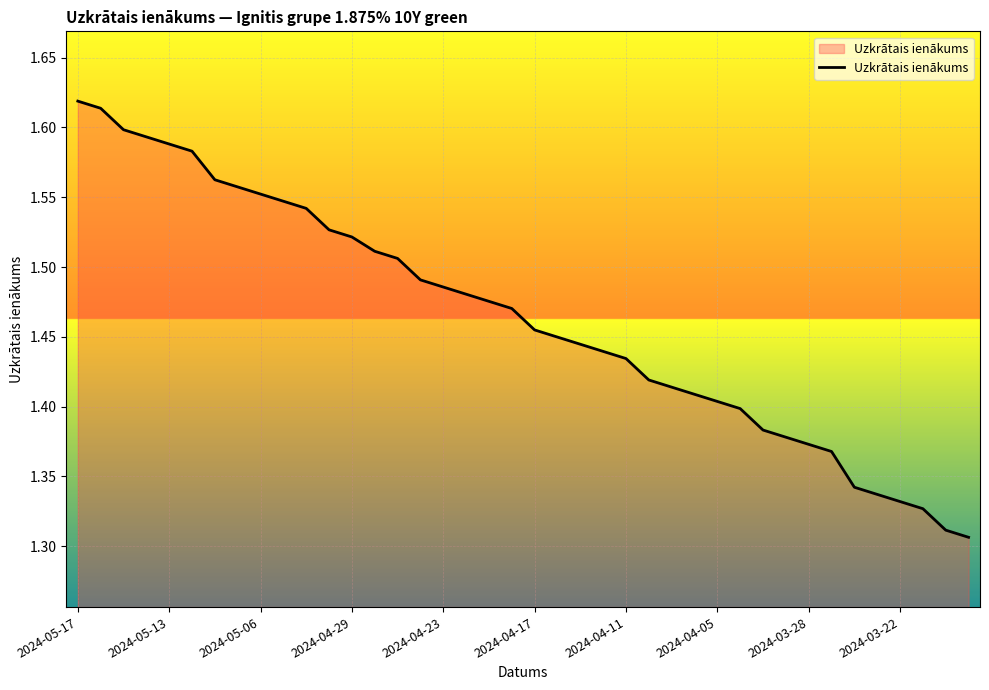

What is the sum of all values?

58.6